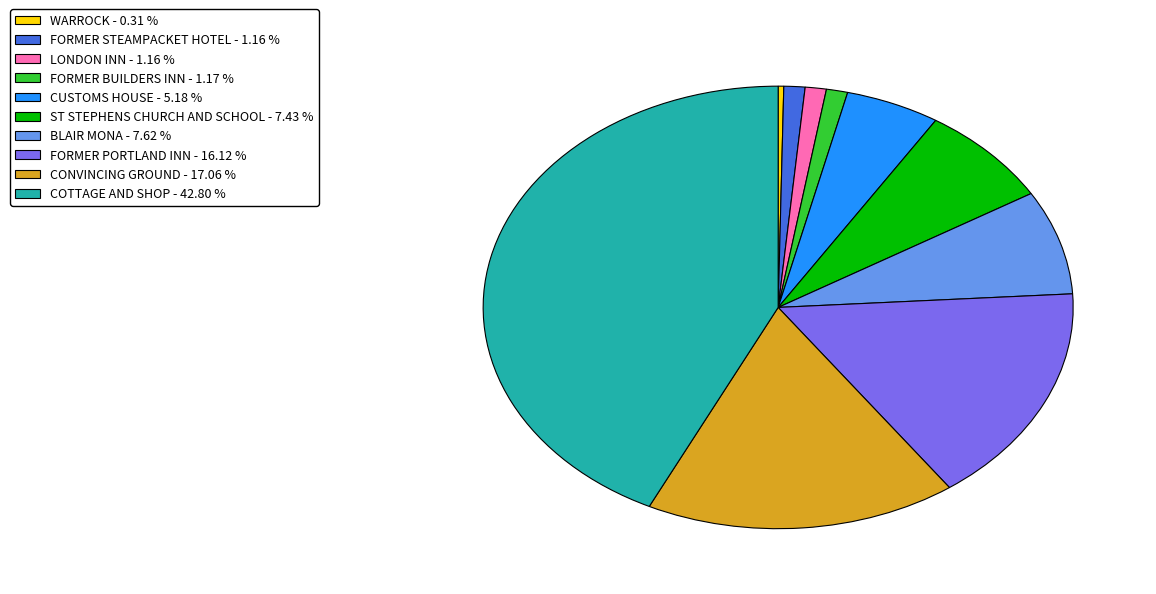

What is the ratio of the value at FORMER STEAMPACKET HOTEL to the value at LONDON INN?

1.0